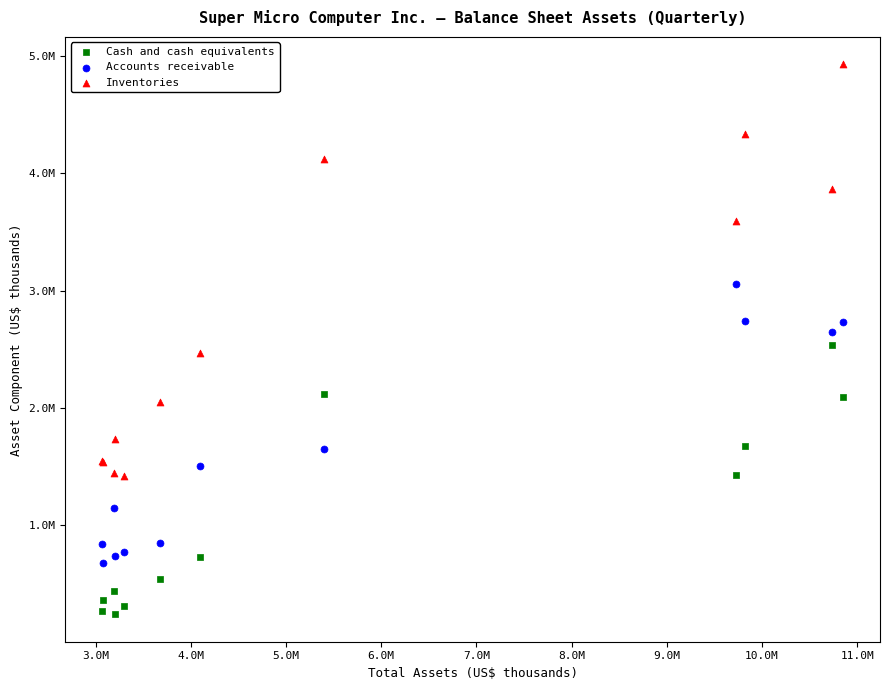

What are all the series names shown in the legend?

Cash and cash equivalents, Accounts receivable, Inventories